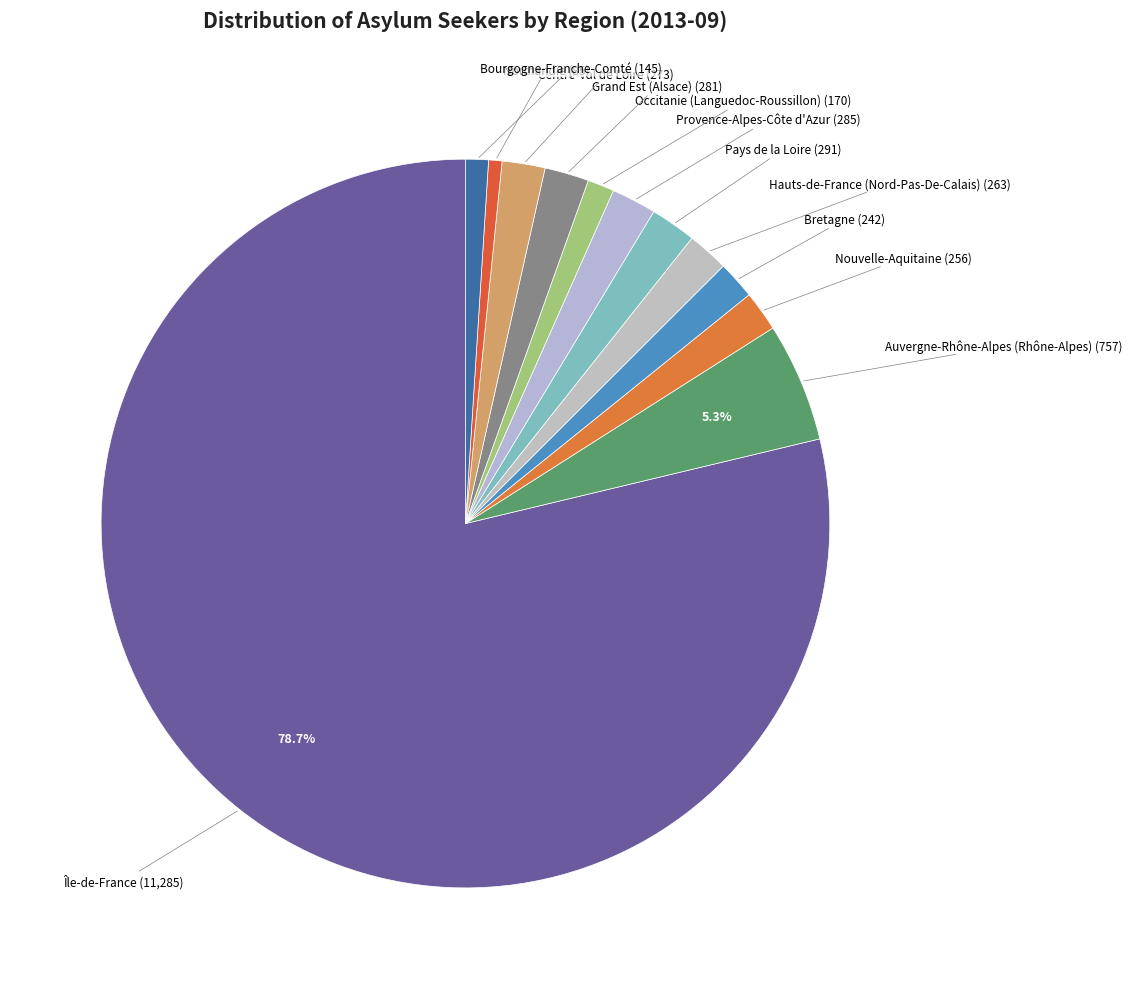

What is the largest slice in the pie chart?

Île-de-France